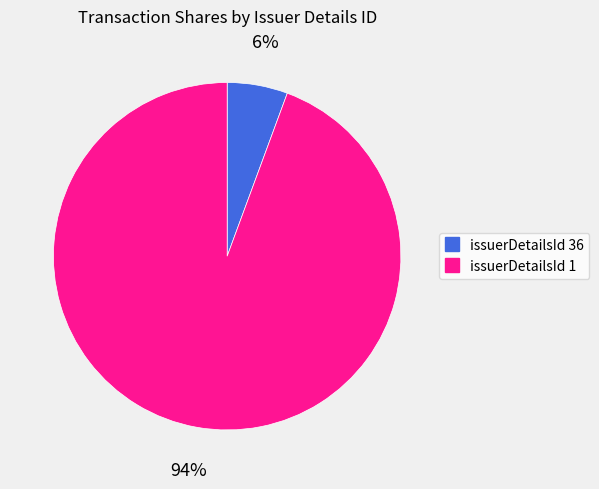

Count the number of slices in the pie.

2